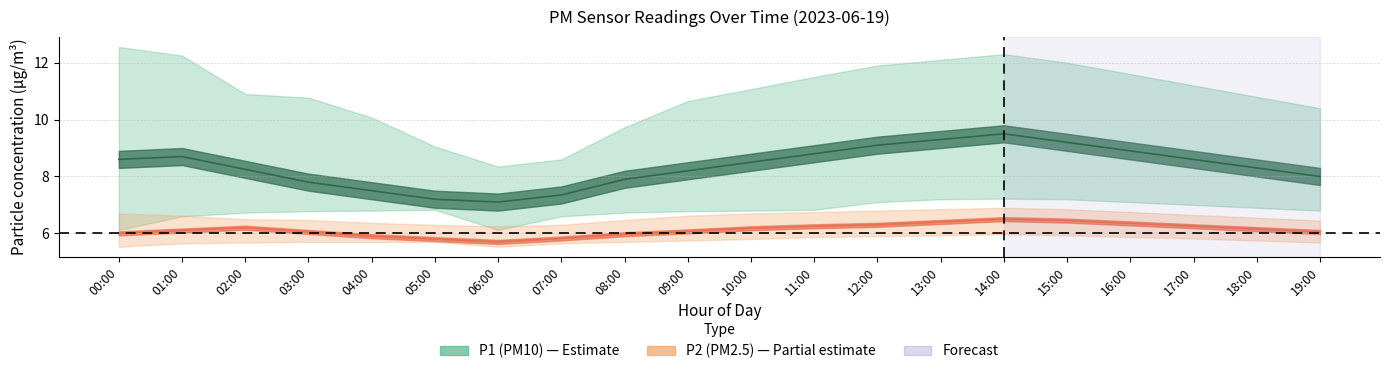

True or false: P2 has a value of 2.9 at 16:00.

False